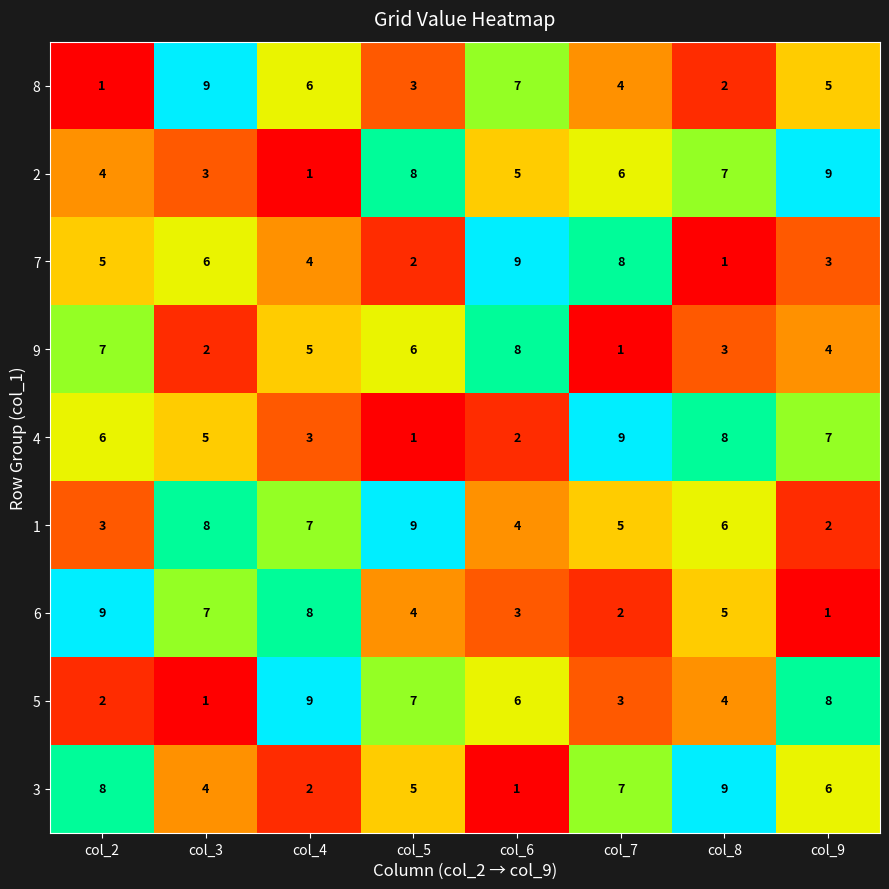

Count the number of data series in this chart.

9